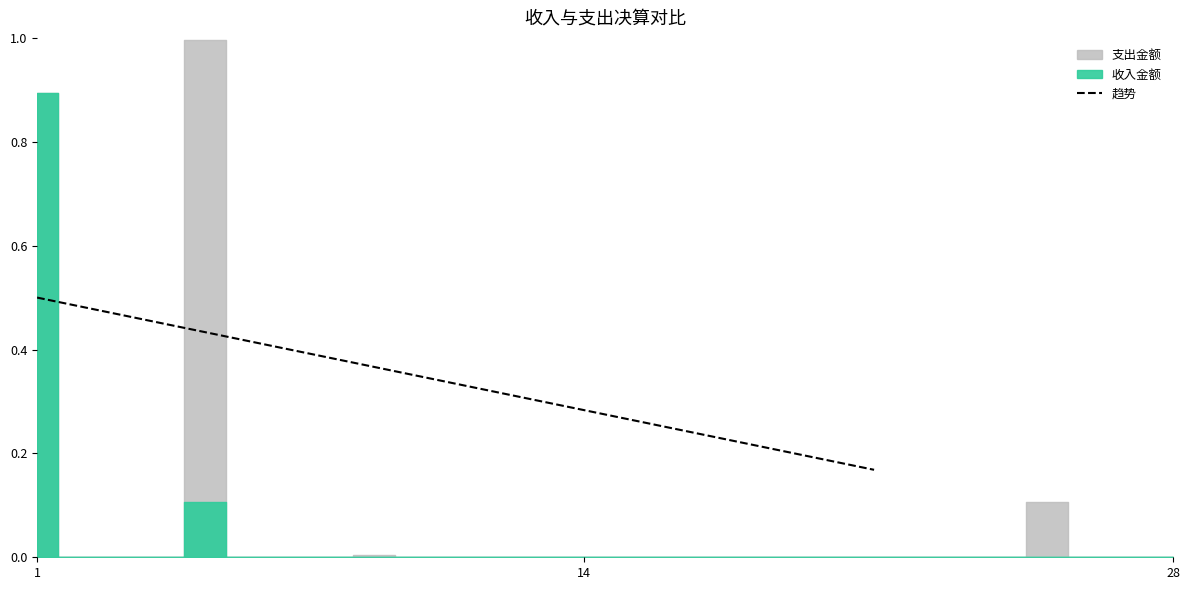

What is the average value?

0.3